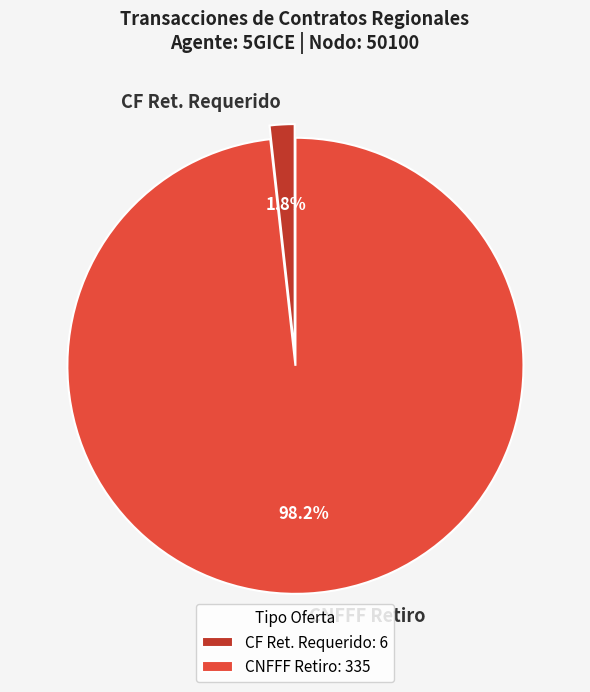

Does any single category account for the majority?

Yes